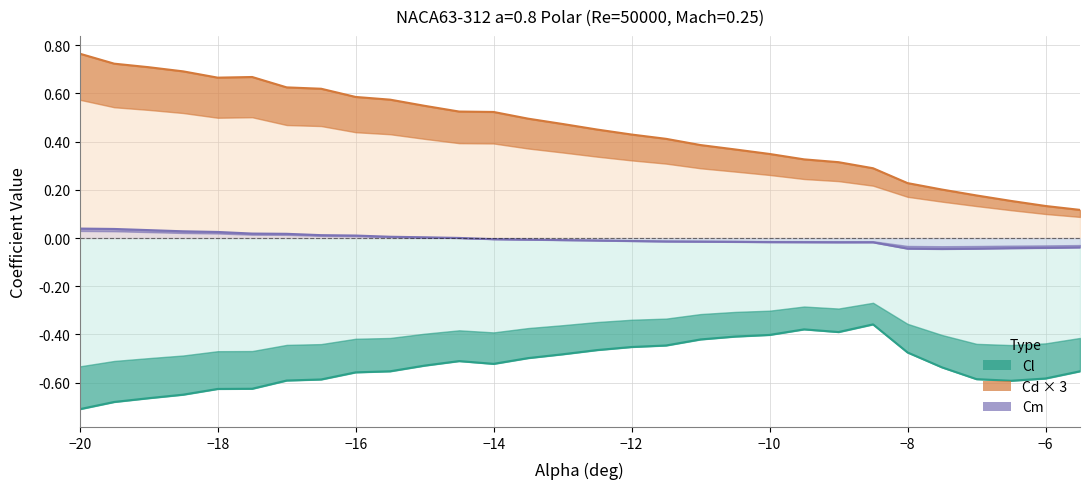

Is it true that Cm equals -0.0 at 25?

False